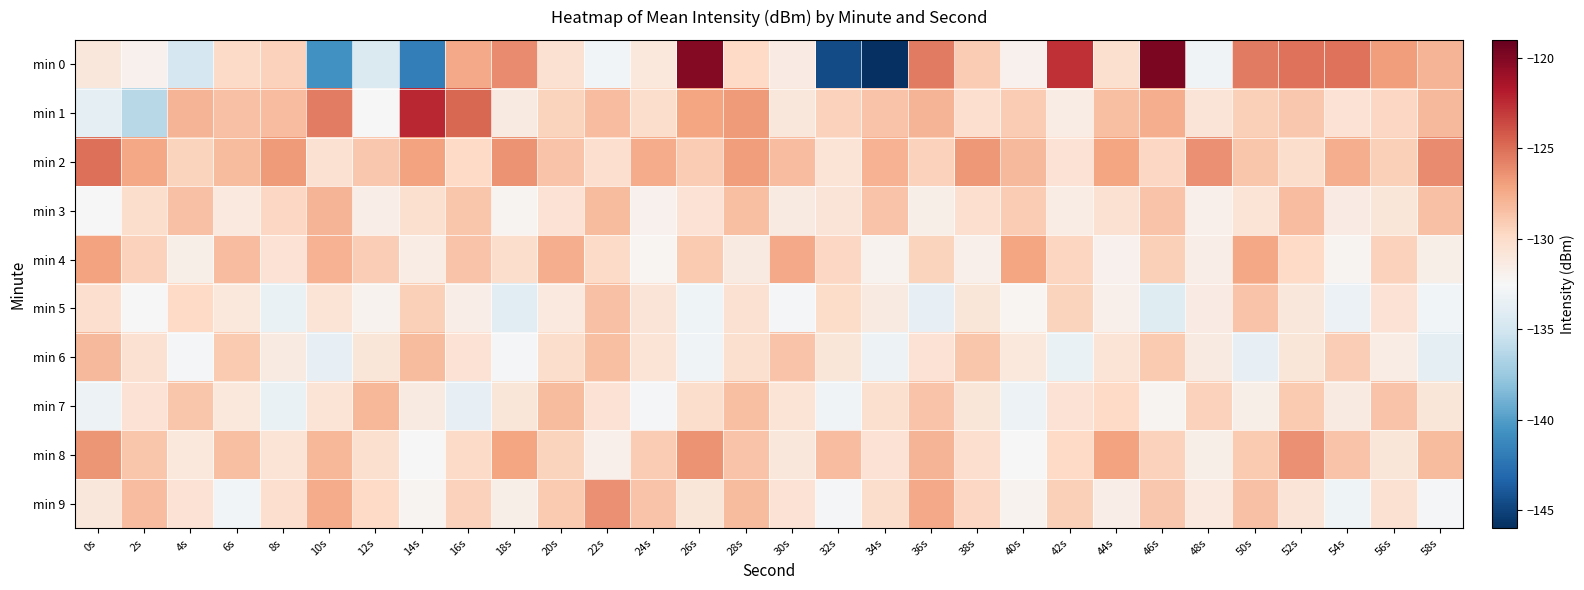

Which series has the largest total across all categories?

min 2